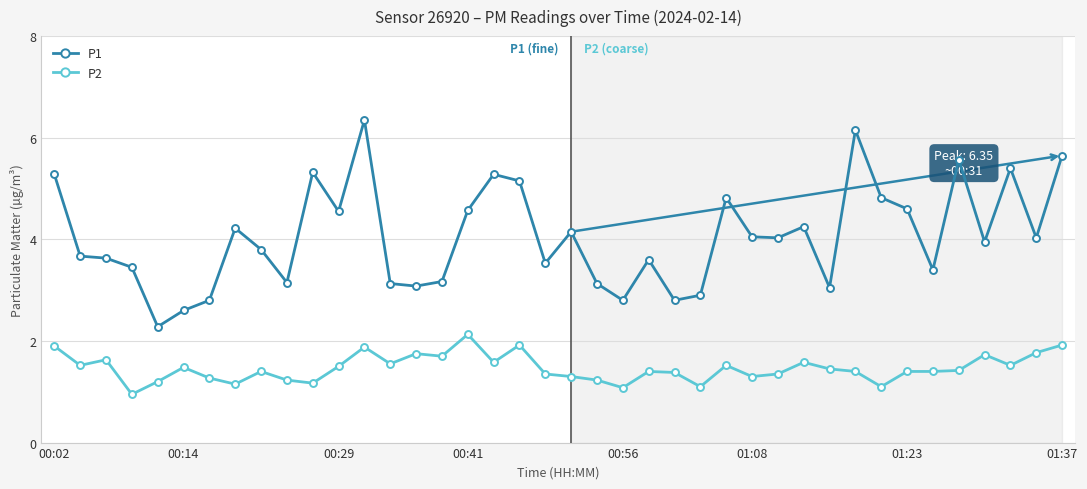

What is the difference between the maximum and minimum values in the P1 series?

4.1